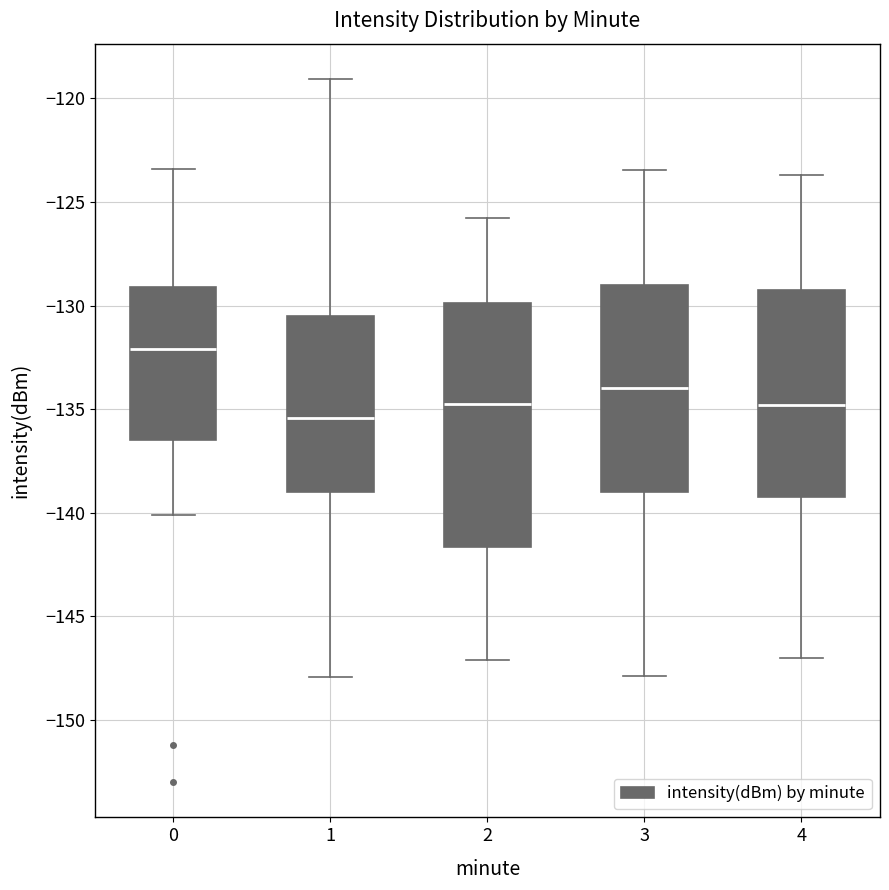

Which box's median line is the lowest?

1